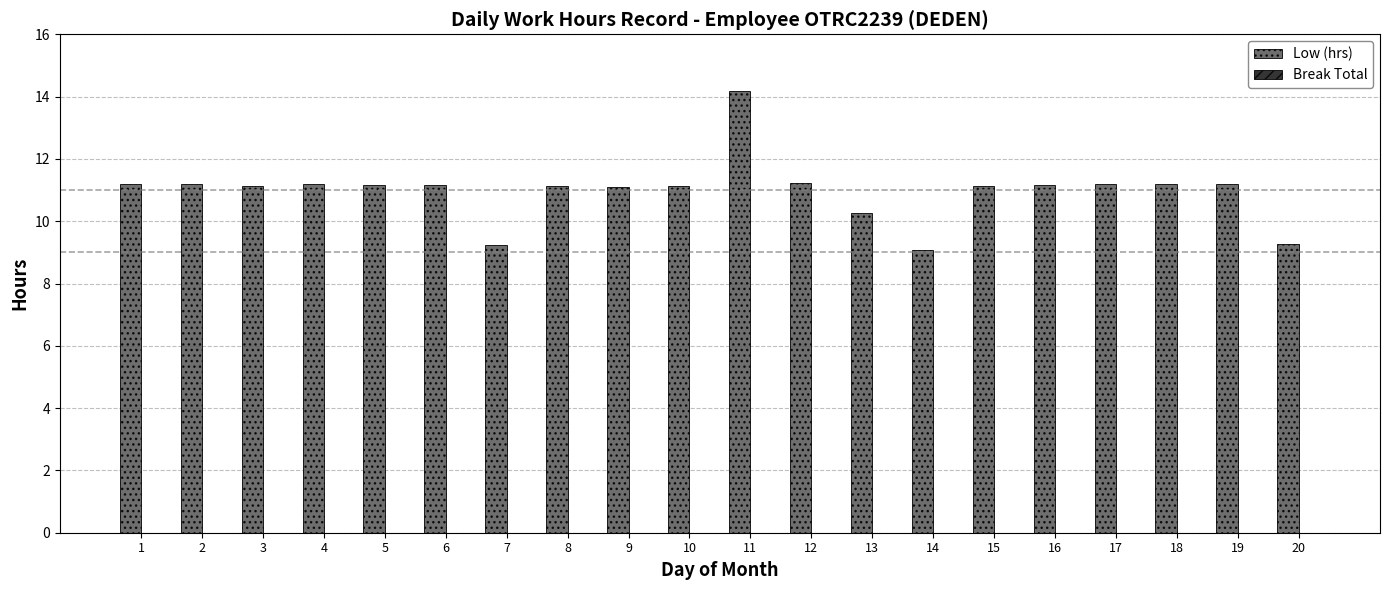

Is it true that the value at 11 is 9.0?

False